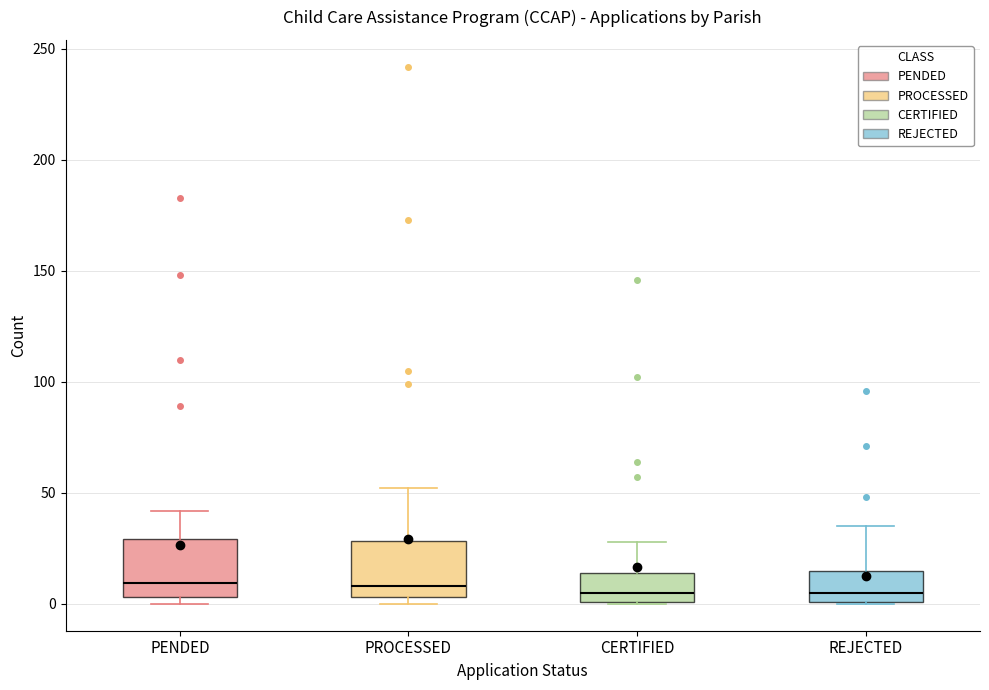

Reading left to right, transcribe this box plot: for each box, give where its median line is, the range the box spans, and where its two whiskers end, as read against the y-axis. The values are not printed on the chart, so give them approximately, as read against the axis.

PENDED: median 10, box 5 to 30, whiskers 0 to 40
PROCESSED: median 10, box 5 to 30, whiskers 0 to 50
CERTIFIED: median 5, box 0 to 15, whiskers 0 to 30
REJECTED: median 5, box 0 to 15, whiskers 0 to 35